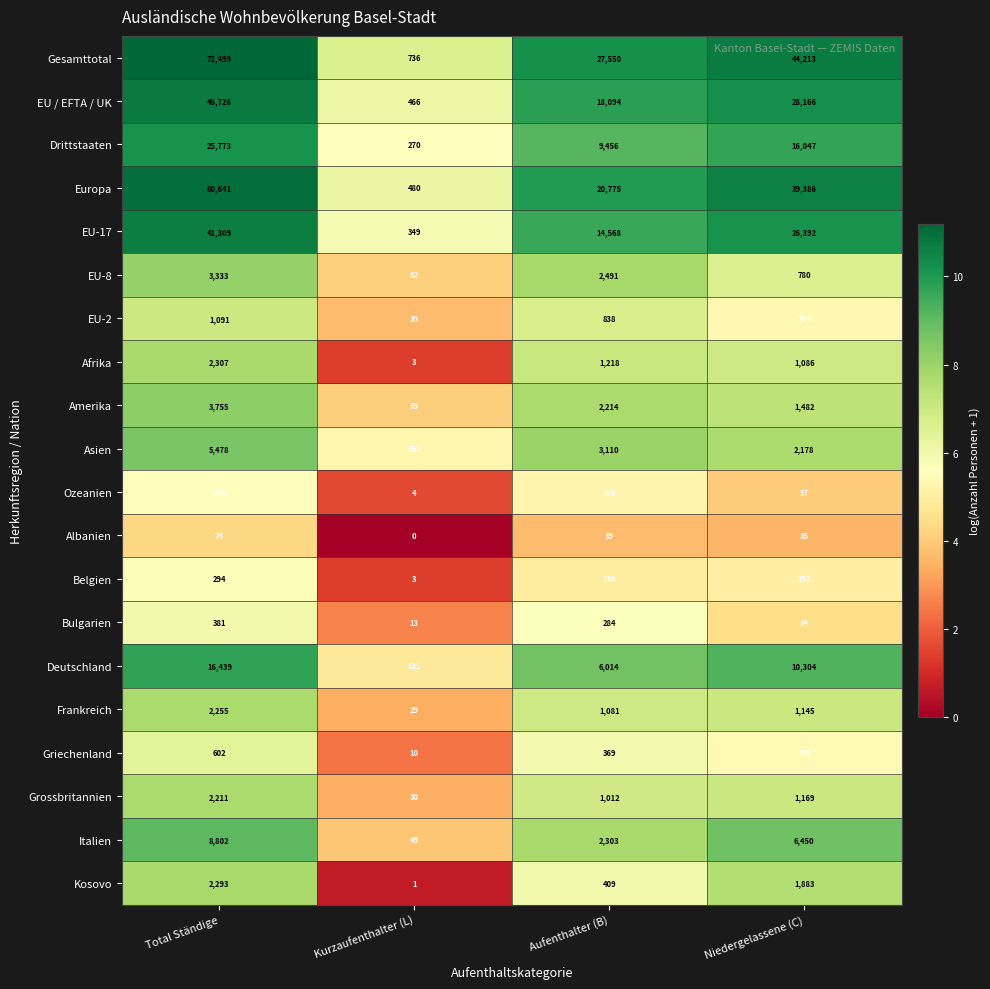

At which category is the sum across all series the highest?

Total Ständige